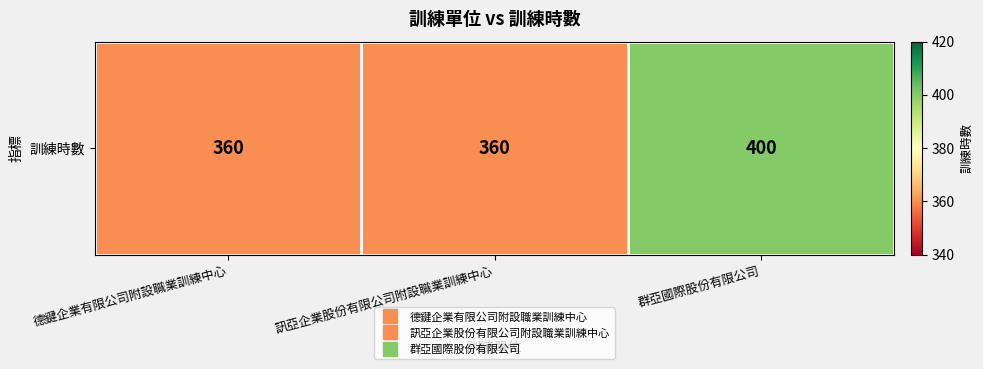

What is the change in value from 德鍵企業有限公司附設職業訓練中心 to 群亞國際股份有限公司?

+40